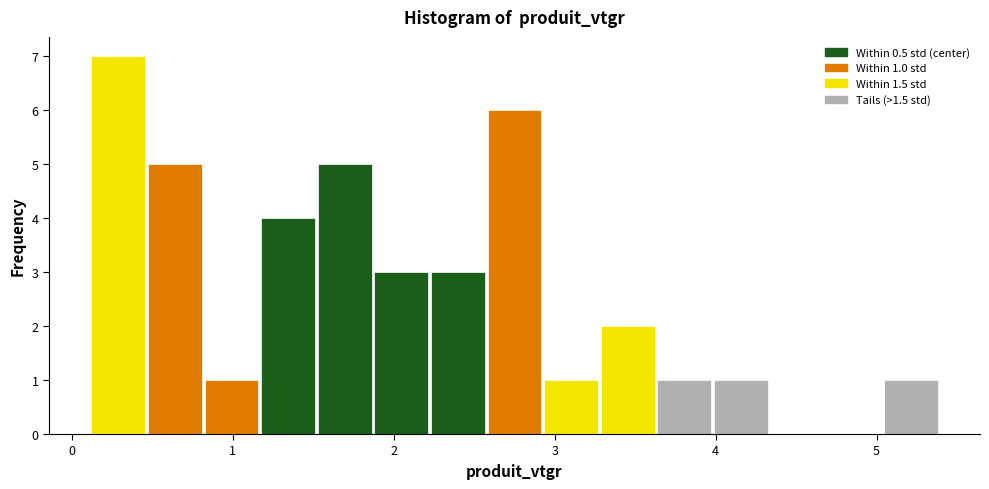

Read against the x-axis, roughly where is the centre of the tallest bar?

0.3